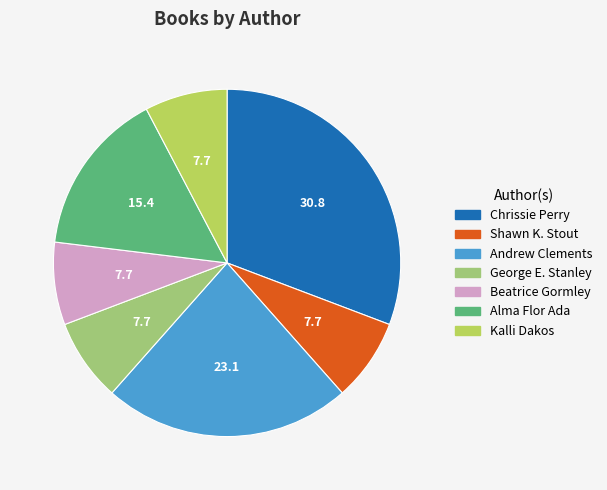

Does any single category account for the majority?

No